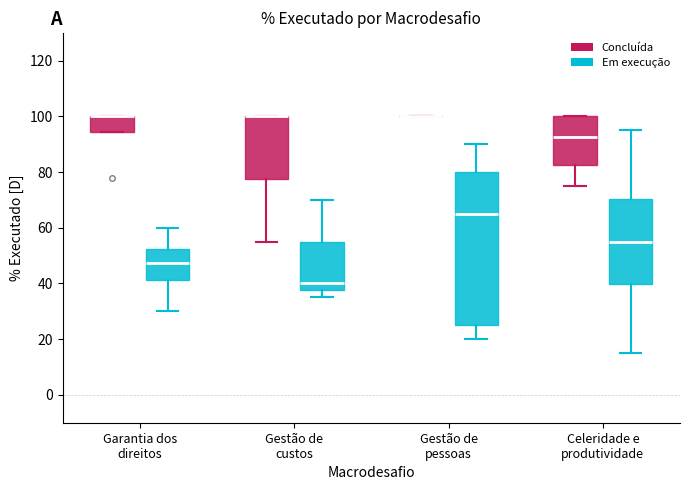

Where is the lower edge of the box for Gestão de custos (Concluída) on the y-axis? The values are not printed on the chart, so give them approximately, as read against the axis.

78